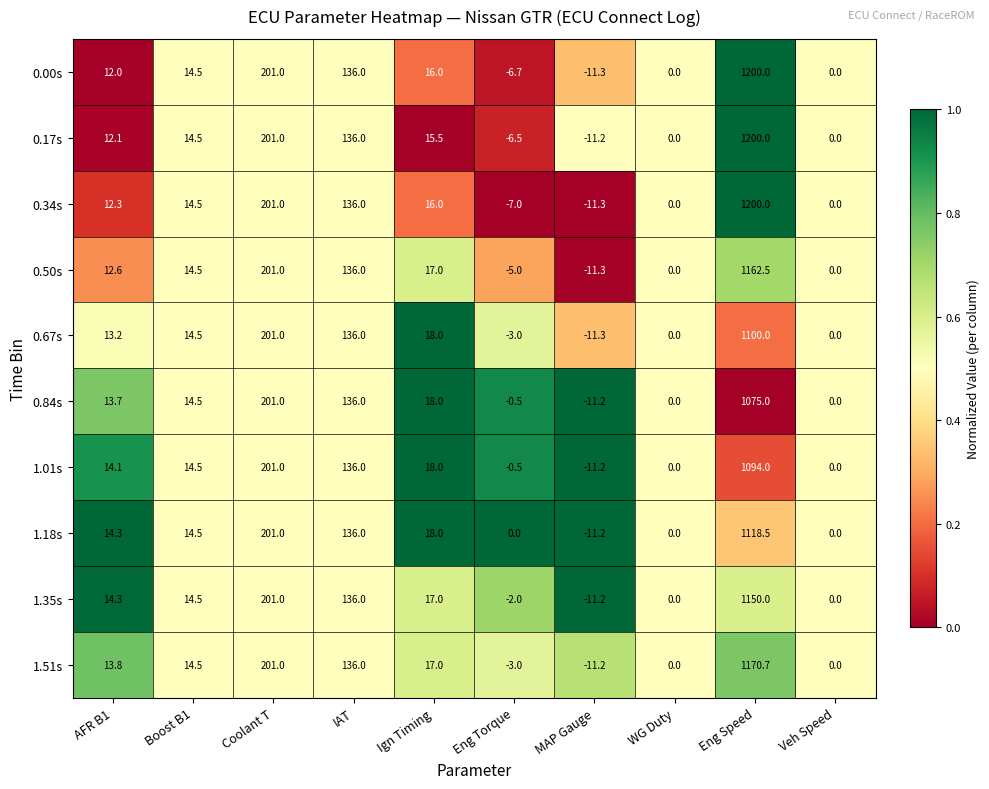

What is the sum of all 1.51s values?

1538.8